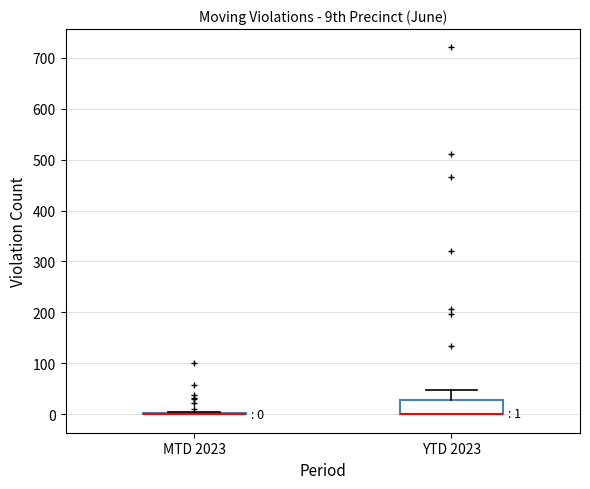

Which box is the tallest, from its lower edge to its upper edge?

YTD 2023